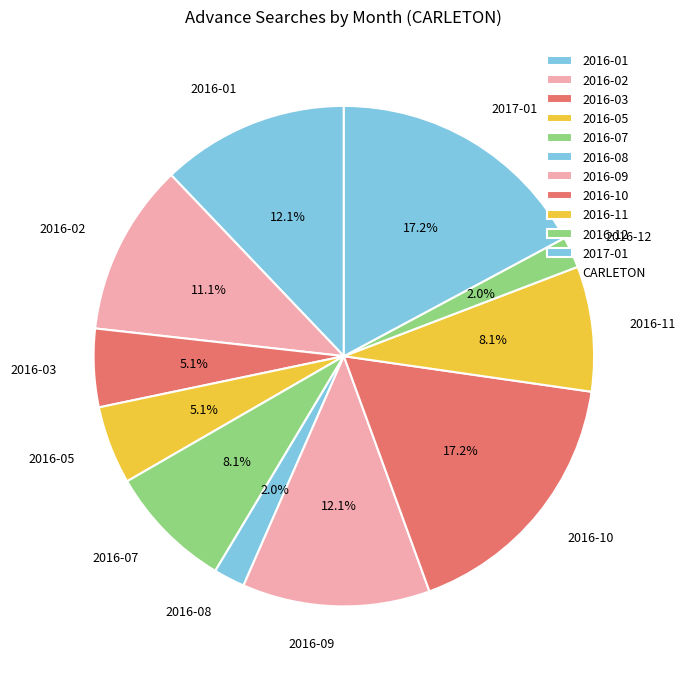

Combined, do 2017-01 and 2016-03 account for over 50%?

No